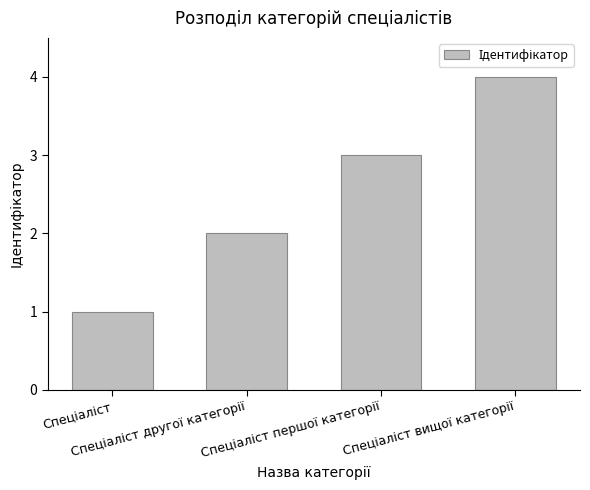

Count the values in the range 2 to 4.

3